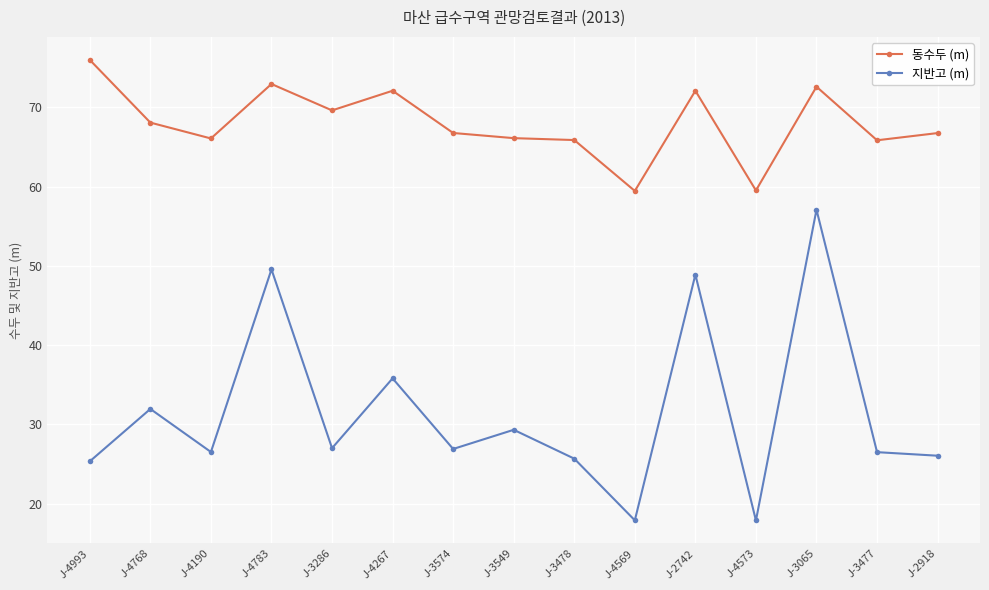

At which label does 지반고 (m) first exceed 26?

J-4768